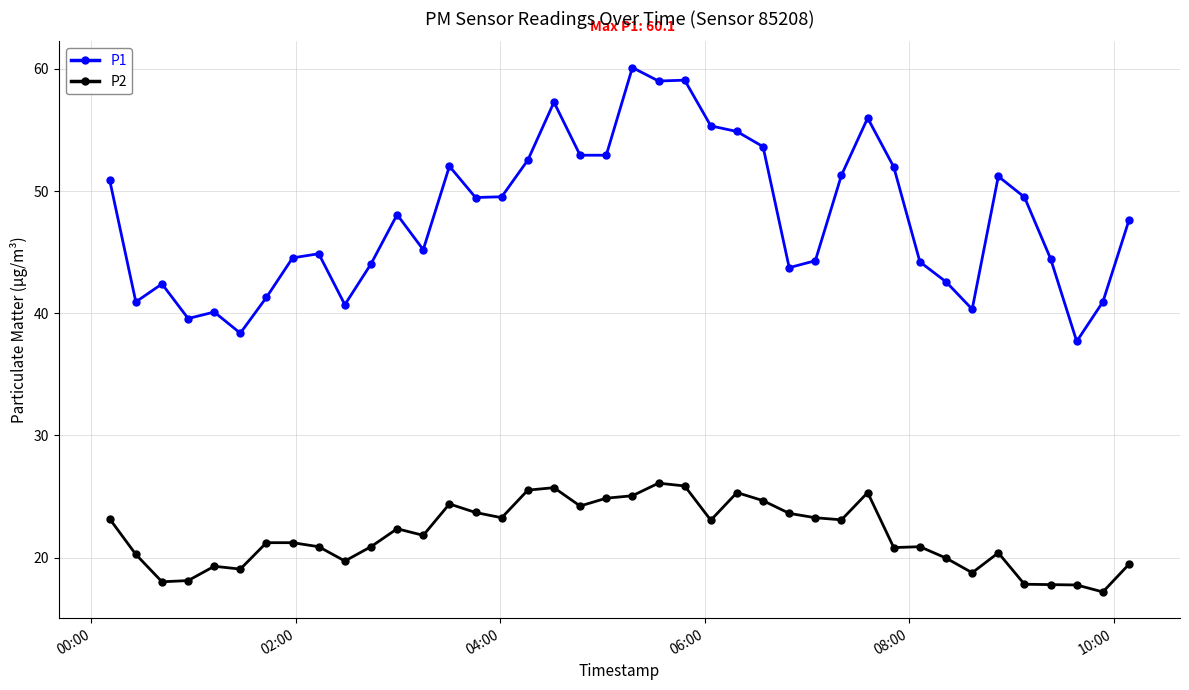

How many series are shown in this chart?

2